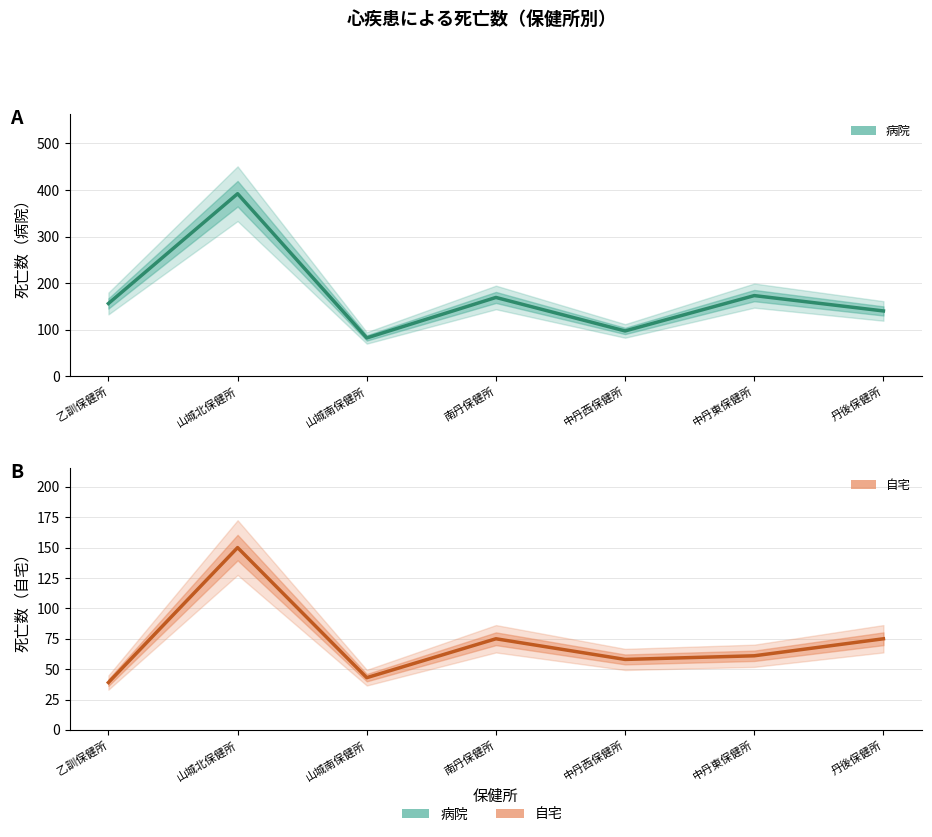

List the series in order of their peak value, lowest first.

自宅, 病院